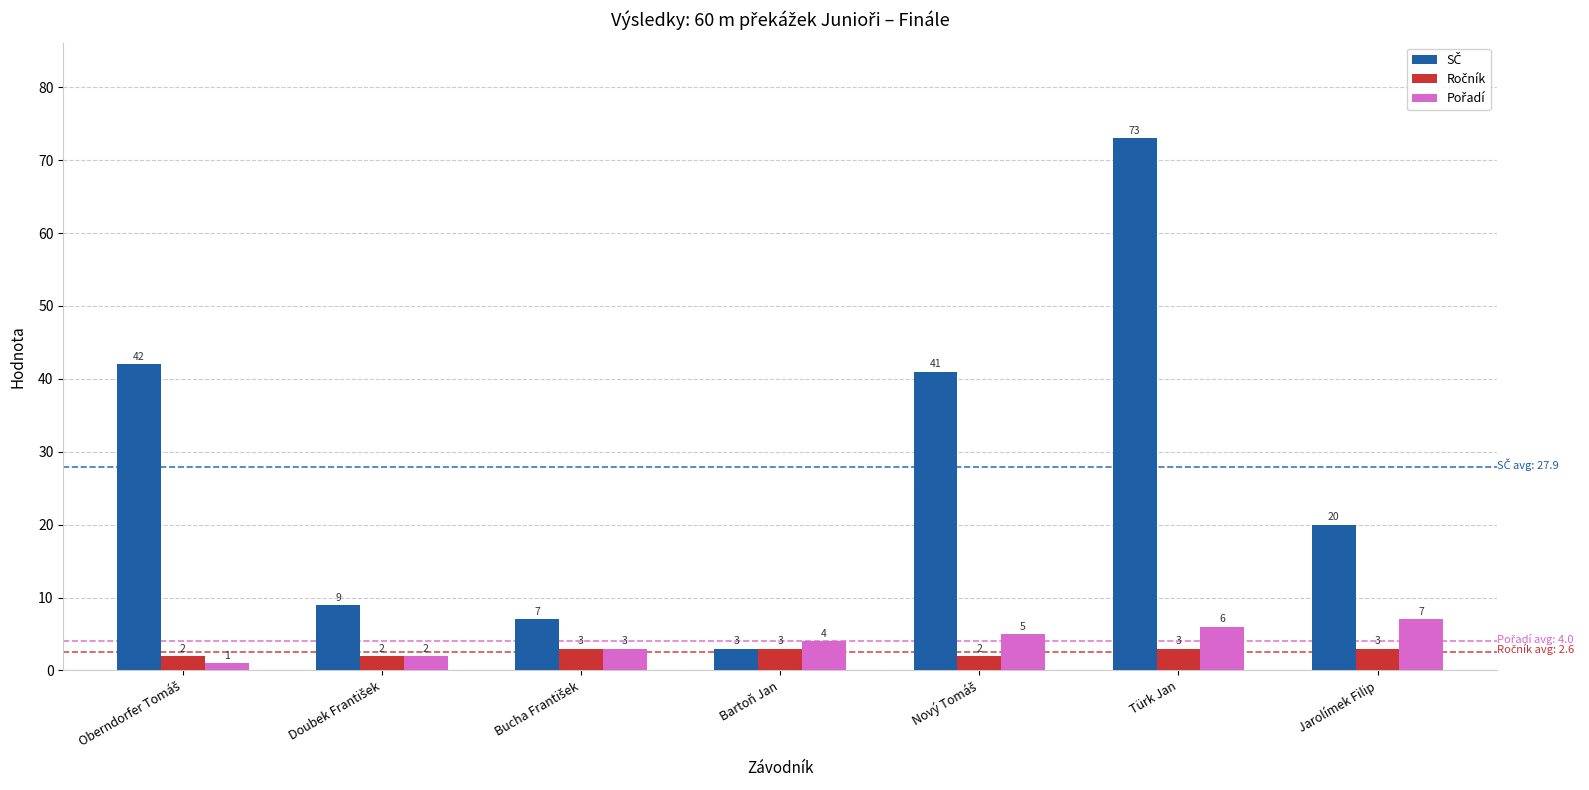

At which category is the sum across all series the highest?

Türk Jan